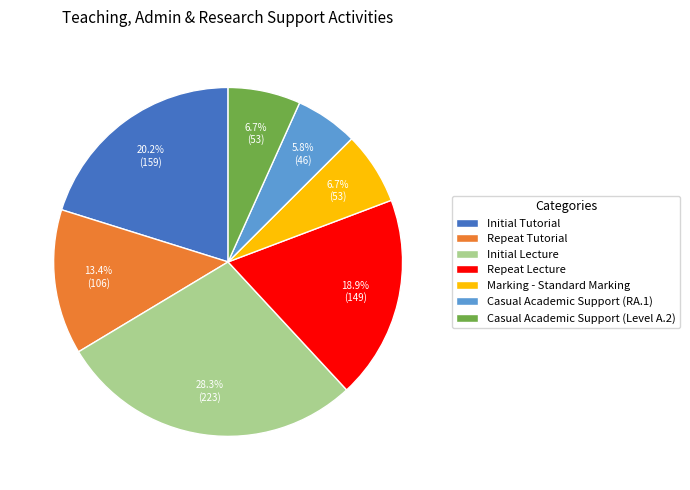

What is the ratio of the value at Repeat Lecture to the value at Repeat Tutorial?

1.4